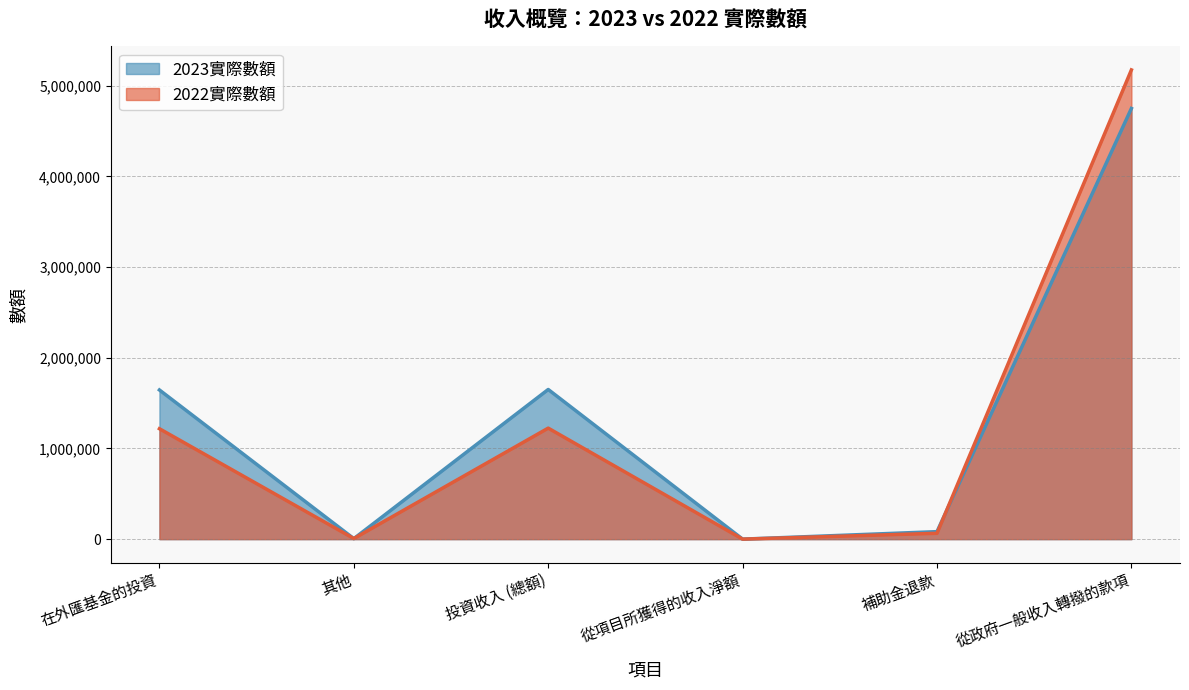

What value does the 2023實際數額 series have at 從政府一般收入轉撥的款項, to the nearest 10?

4750000